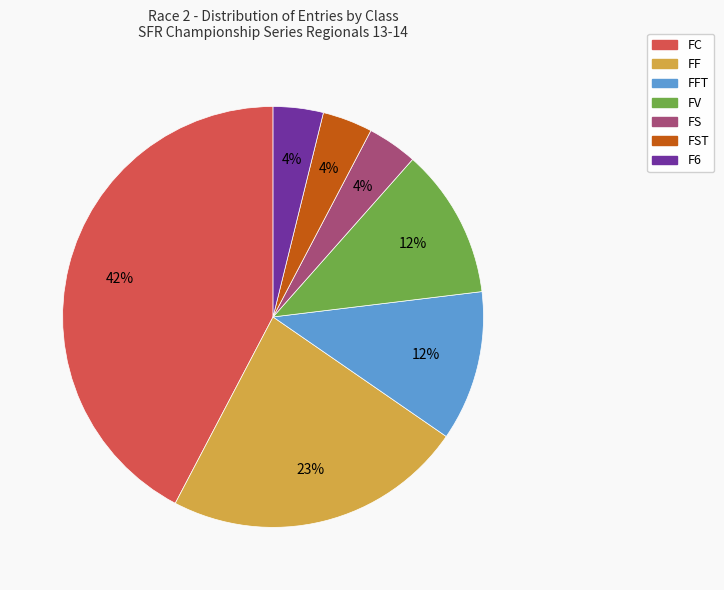

How many segments does this pie chart have?

7